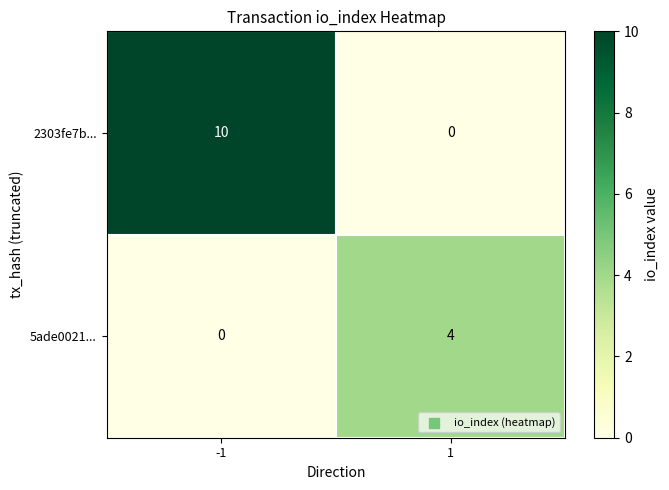

At 1, list the series in order from smallest to largest.

2303fe7b..., 5ade0021...